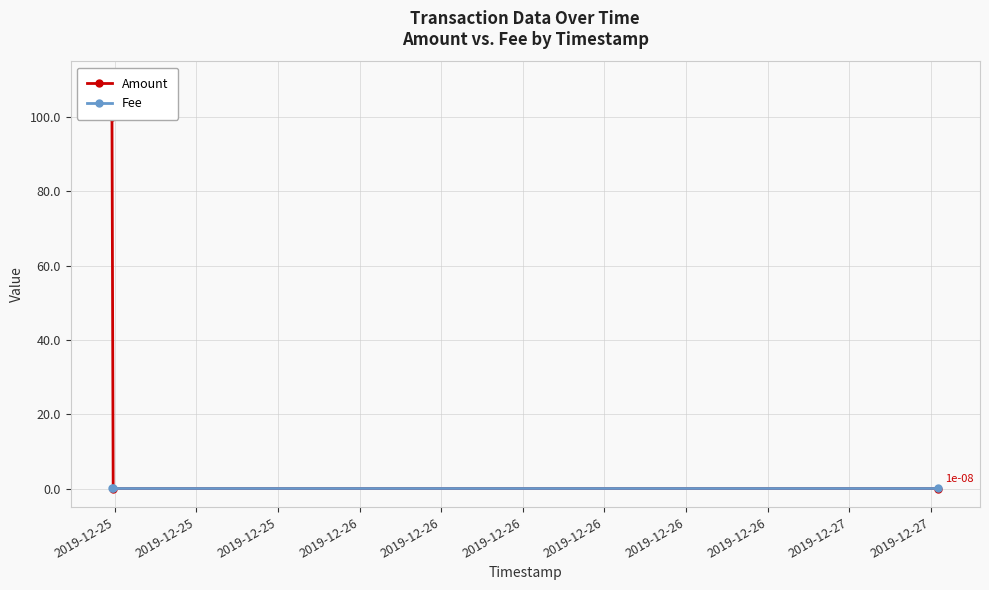

List the series in order of their peak value, lowest first.

Fee, Amount